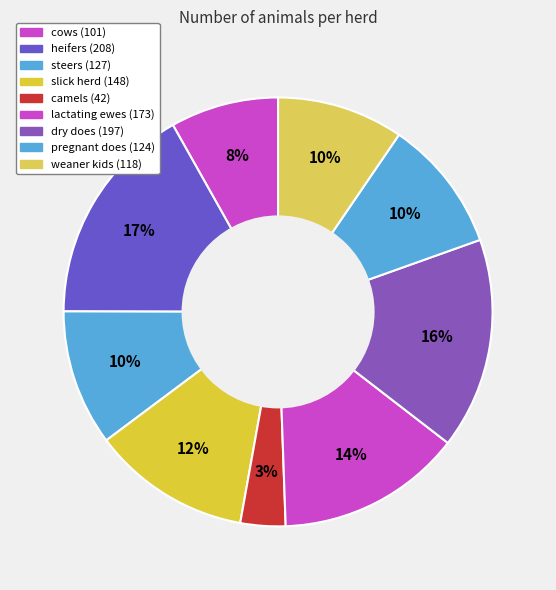

Is there any slice that represents more than half of the pie?

No